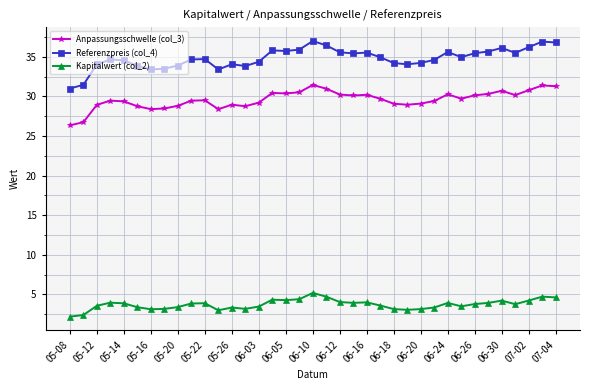

Rank the series by their average value, from lowest to highest.

Kapitalwert (col_2), Anpassungsschwelle (col_3), Referenzpreis (col_4)